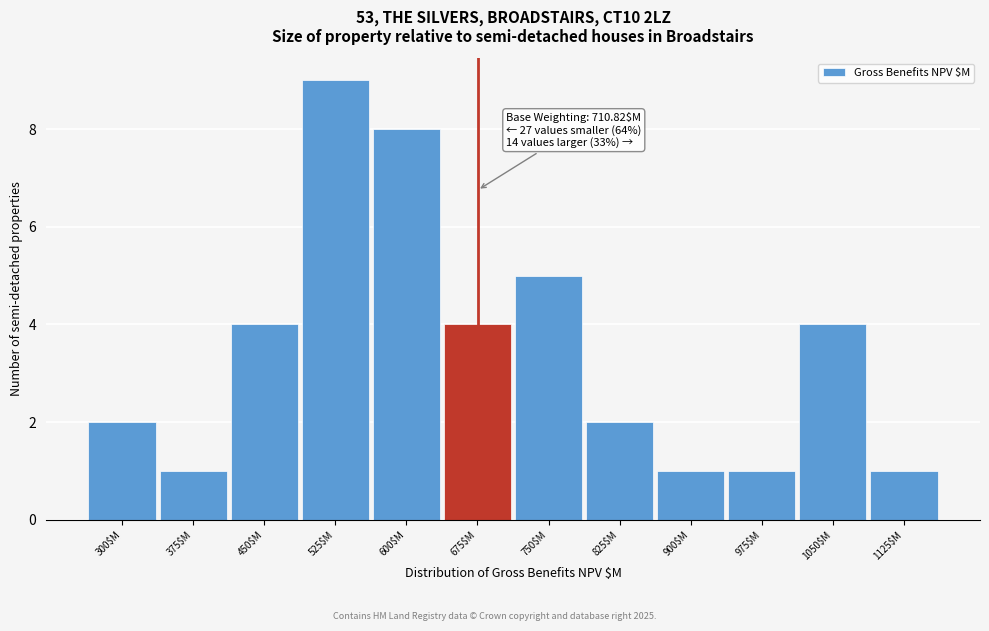

Reading right to left, list all the values displayed in this chart.

1	4	1	1	2	5	4	8	9	4	1	2